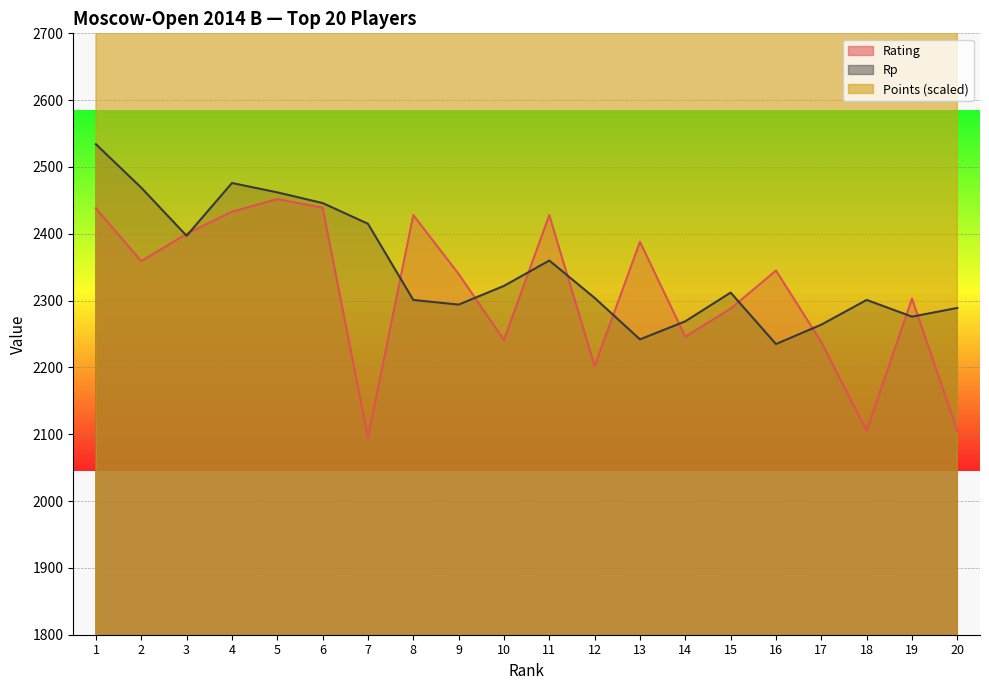

What is the difference between the second highest and second lowest values in the Rp series?

234